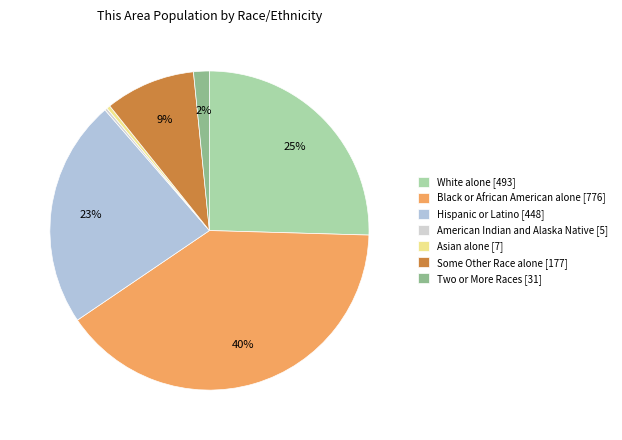

Rank the categories by value from lowest to highest.

American Indian and Alaska Native, Asian alone, Two or More Races, Some Other Race alone, Hispanic or Latino, White alone, Black or African American alone